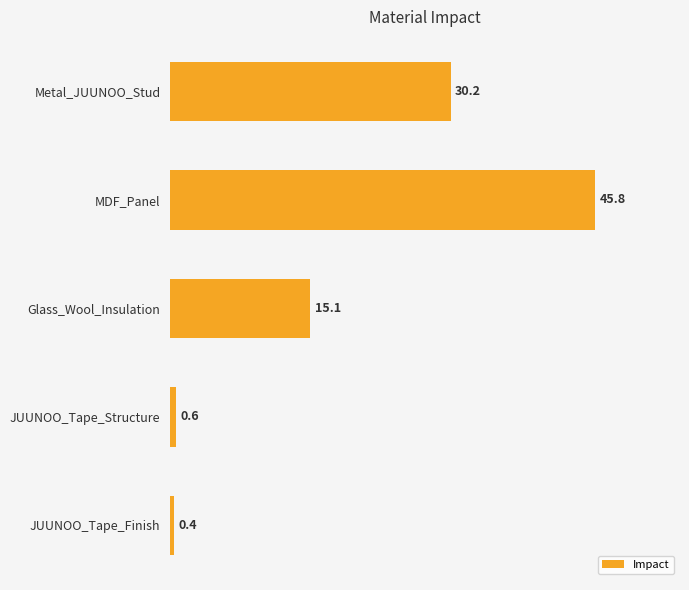

How many categories are shown in the chart?

5